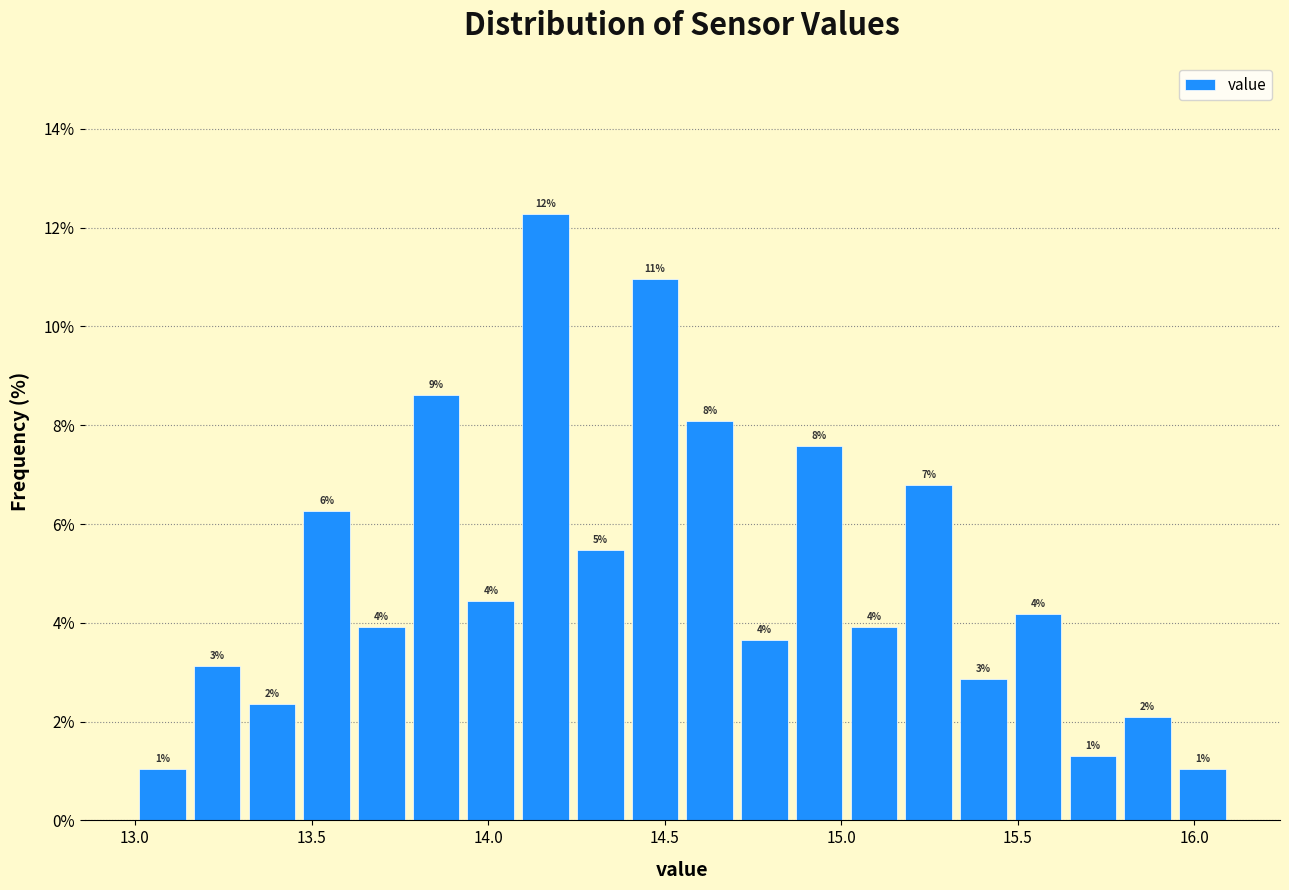

Read against the x-axis, roughly where is the centre of the tallest bar?

14.15